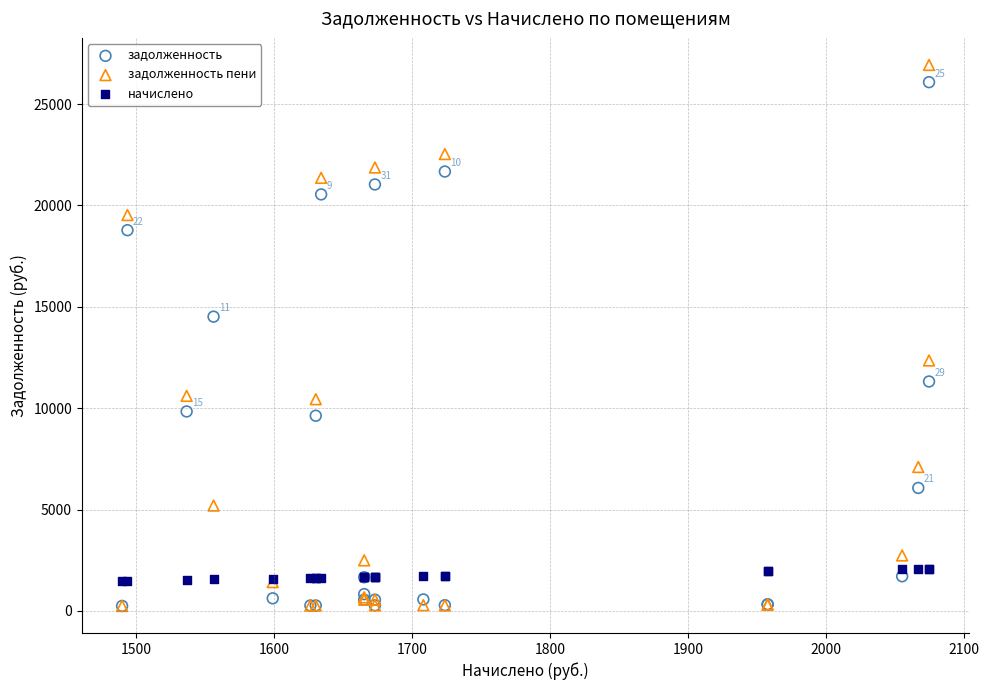

Which series contains the highest Y value?

задолженность пени